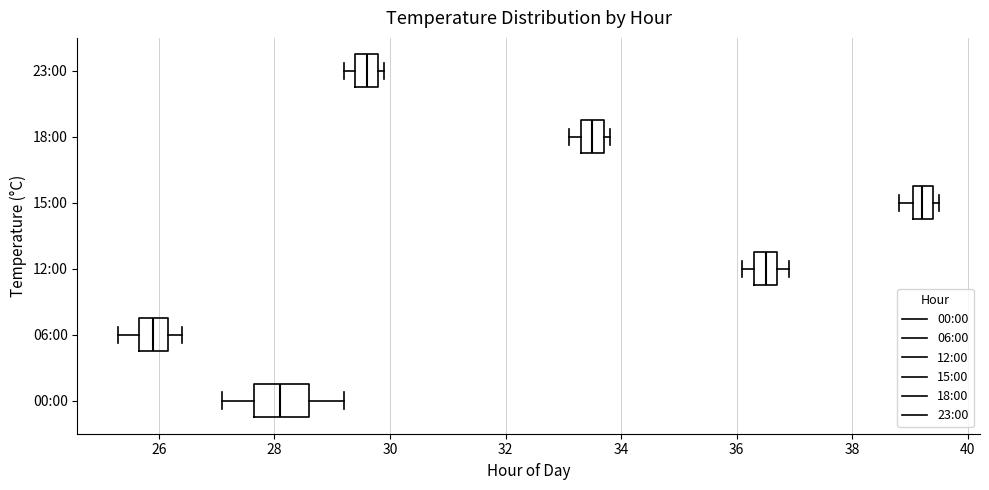

Where does the left whisker of the box for 15:00 end on the x-axis? The values are not printed on the chart, so give them approximately, as read against the axis.

38.8